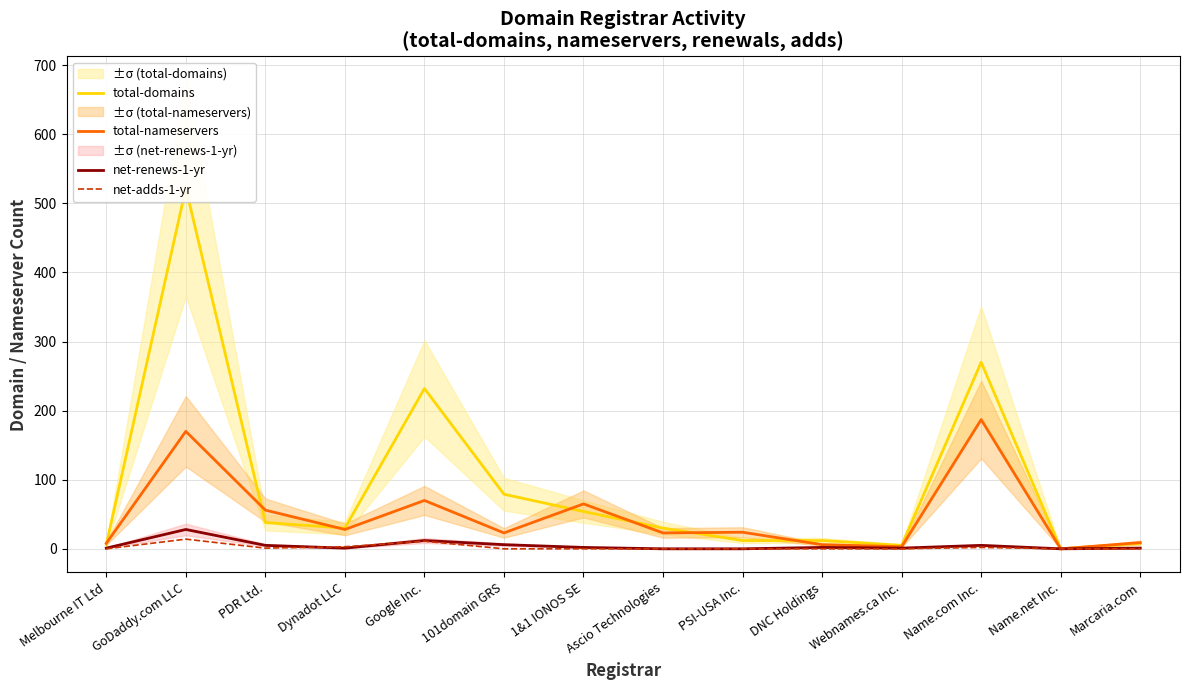

What is the total value across all series at PSI-USA Inc.?

36